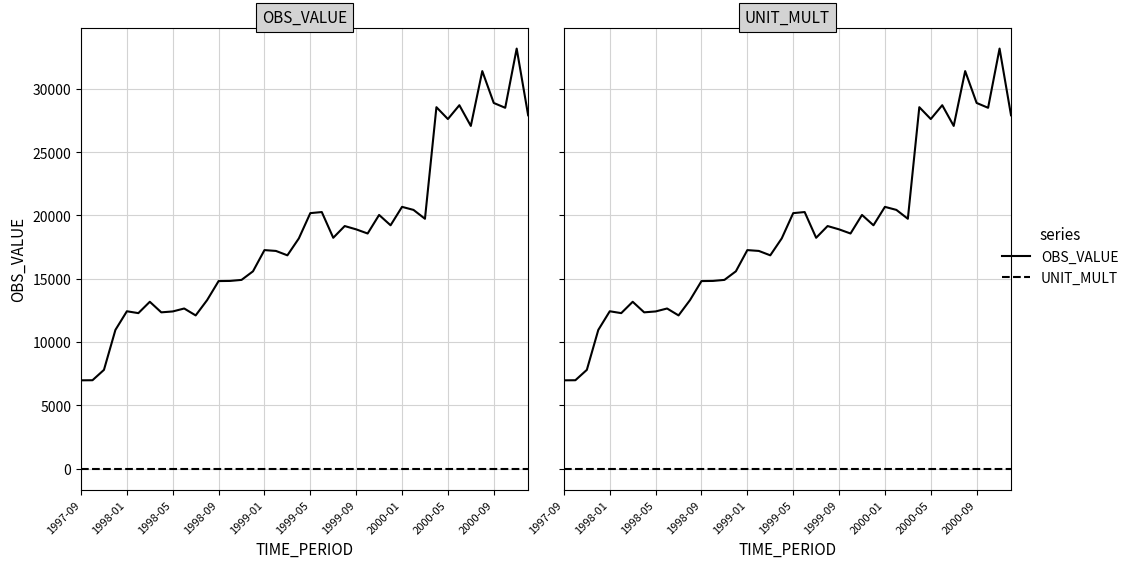

Between 2000-09 and 1999-05, which is larger?

2000-09